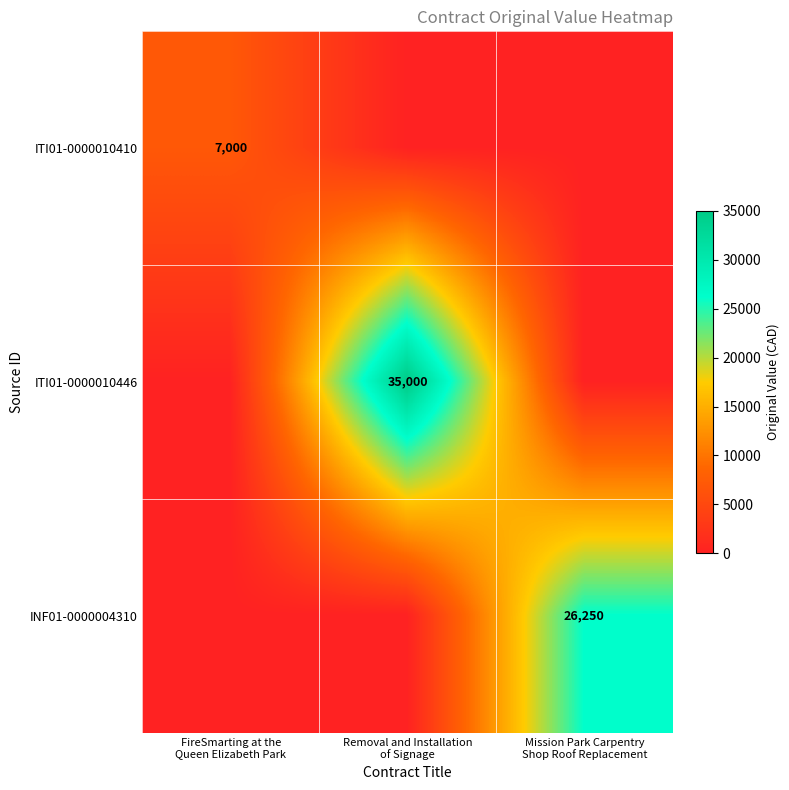

Count the ITI01-0000010410 values in the range 0 to 7000.

3